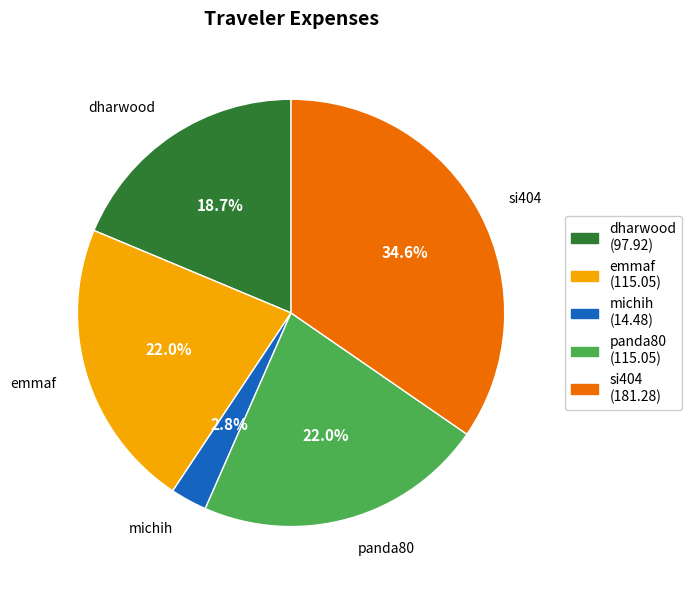

To the nearest percent, what percentage of the pie is panda80?

22%